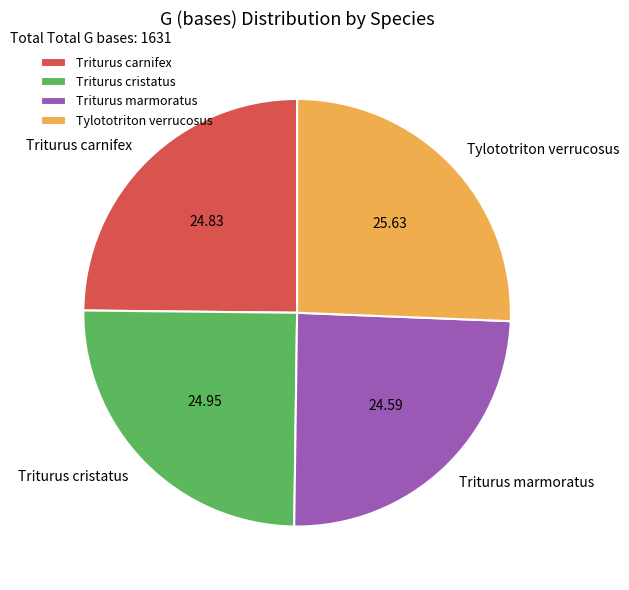

What is the ratio of the value at Triturus cristatus to the value at Triturus marmoratus?

1.0